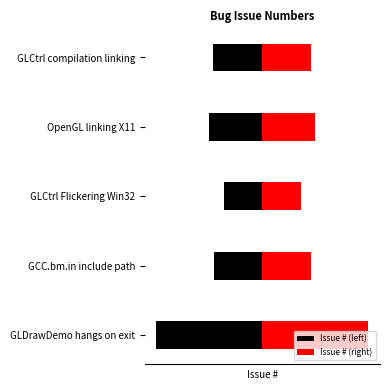

Where is Issue # (left) nearest to the value -1351?

OpenGL linking X11